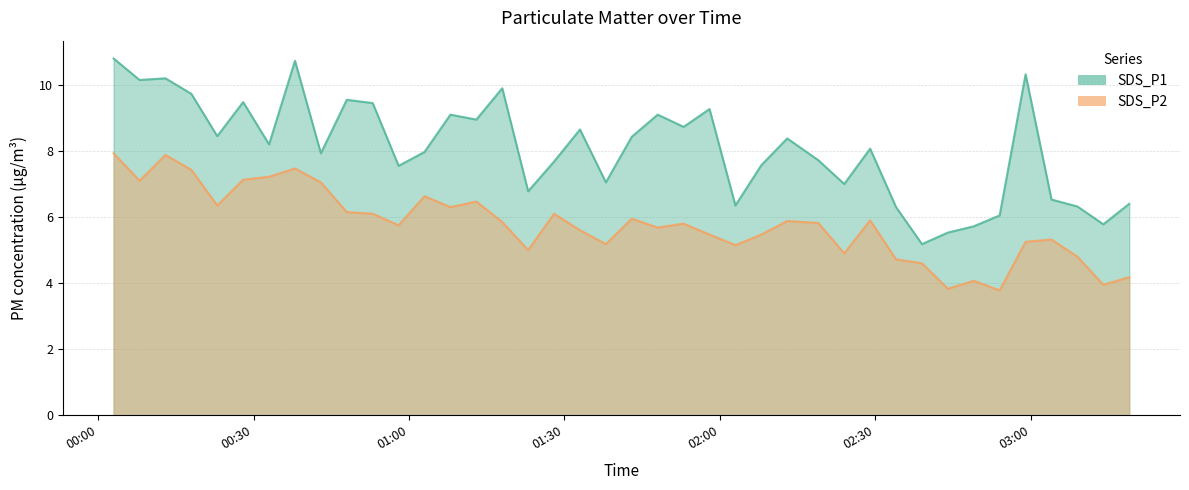

At which label is SDS_P2 closest to 5?

2023/12/04 01:23